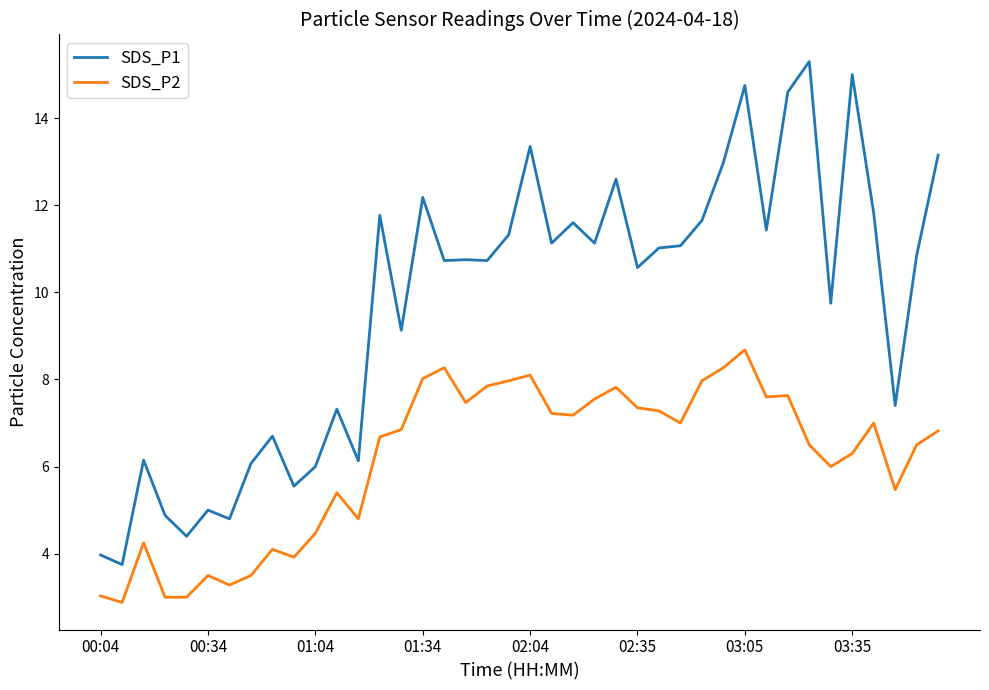

Which series has the widest spread of values?

SDS_P1